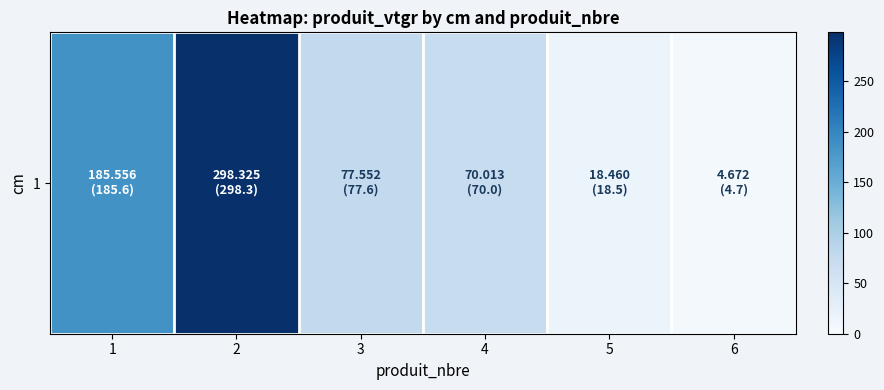

At which category does the chart reach its peak across all series?

2